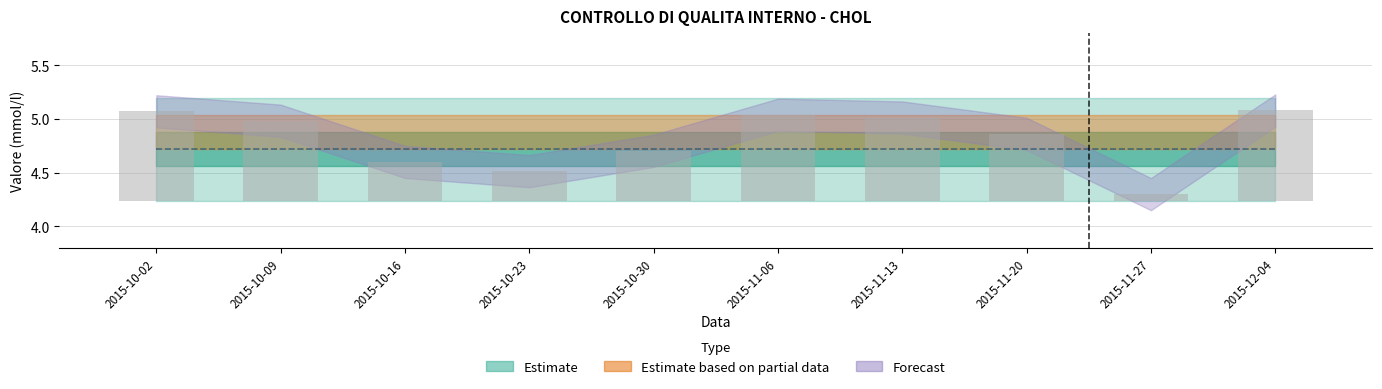

Is it true that the value at 2015-11-27 is 0.0?

False